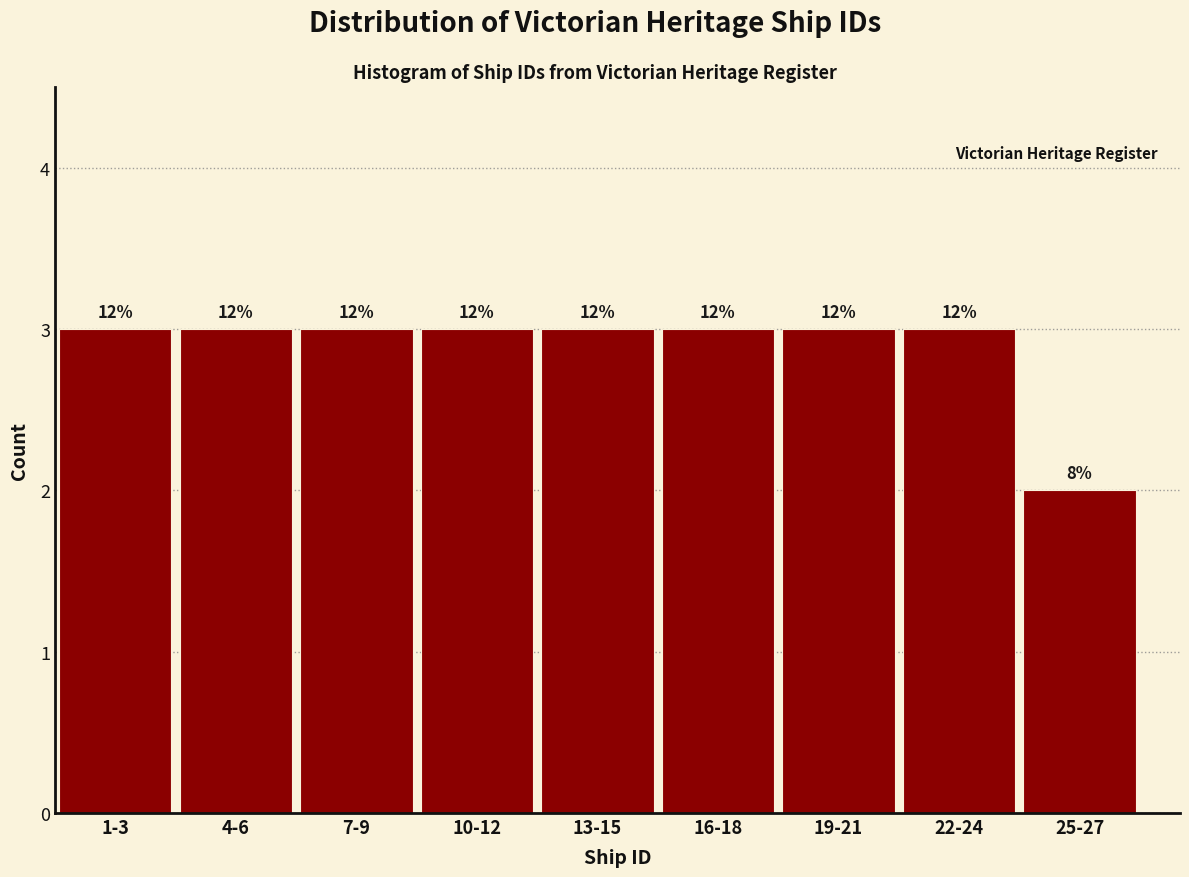

How many bars are there in total?

9